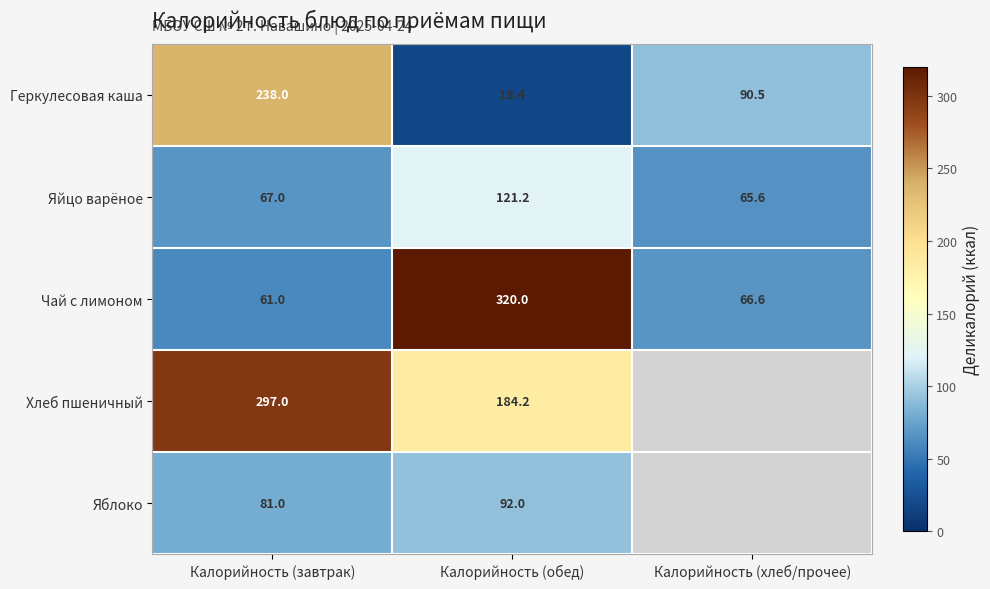

Is it true that Хлеб пшеничный equals 405.0 at Калорийность (завтрак)?

False